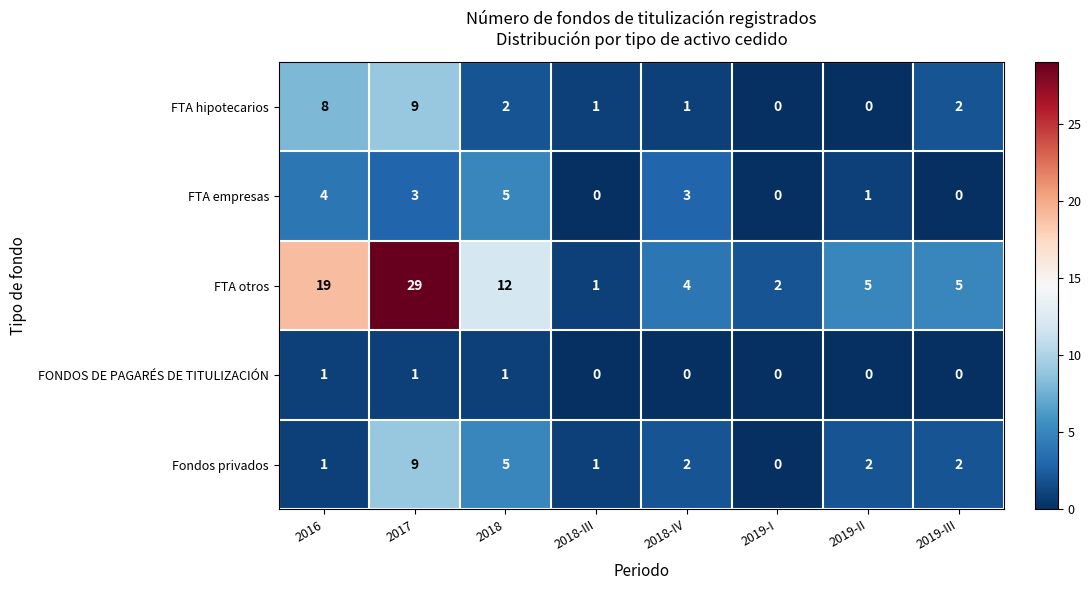

Which label corresponds to the largest value in the chart?

2017